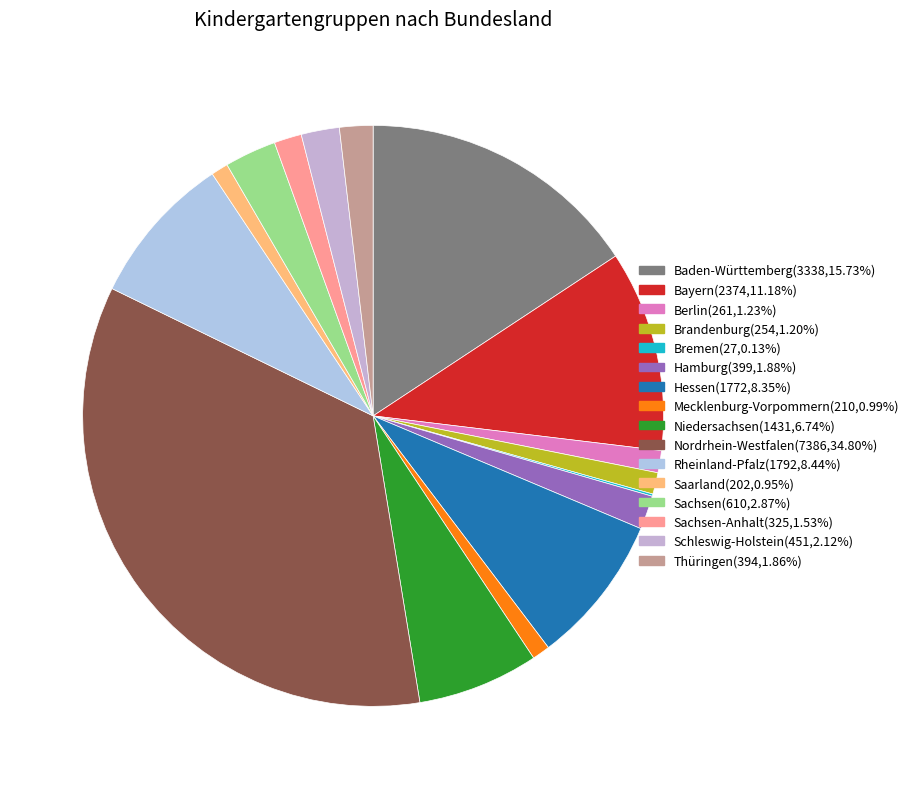

How many slices are in this pie chart?

16